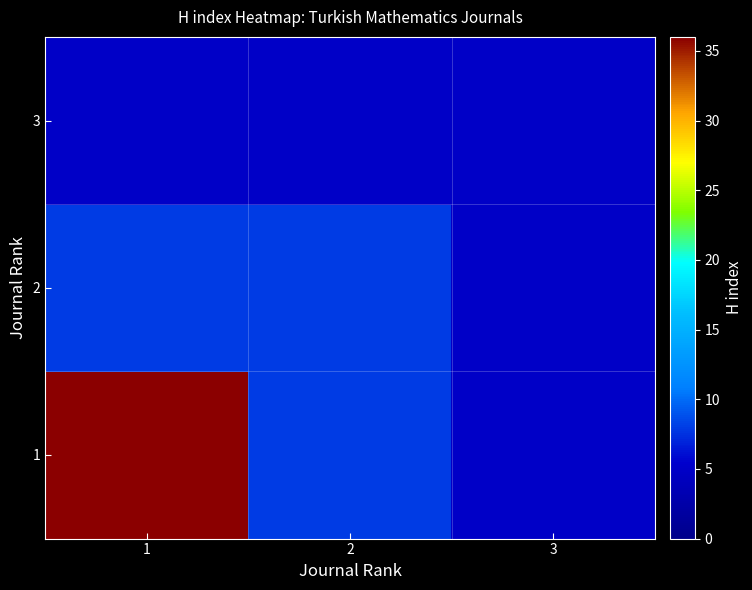

Reading left to right, what are all the values shown in this chart?

1: 1=36	2=8	3=5
2: 1=8	2=8	3=5
3: 1=5	2=5	3=5